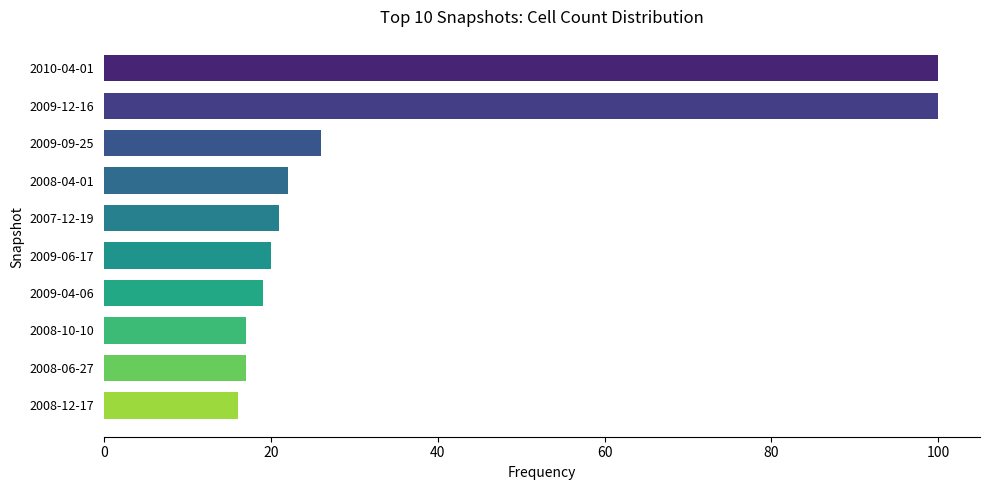

What position from the bottom is 2010-04-01?

10